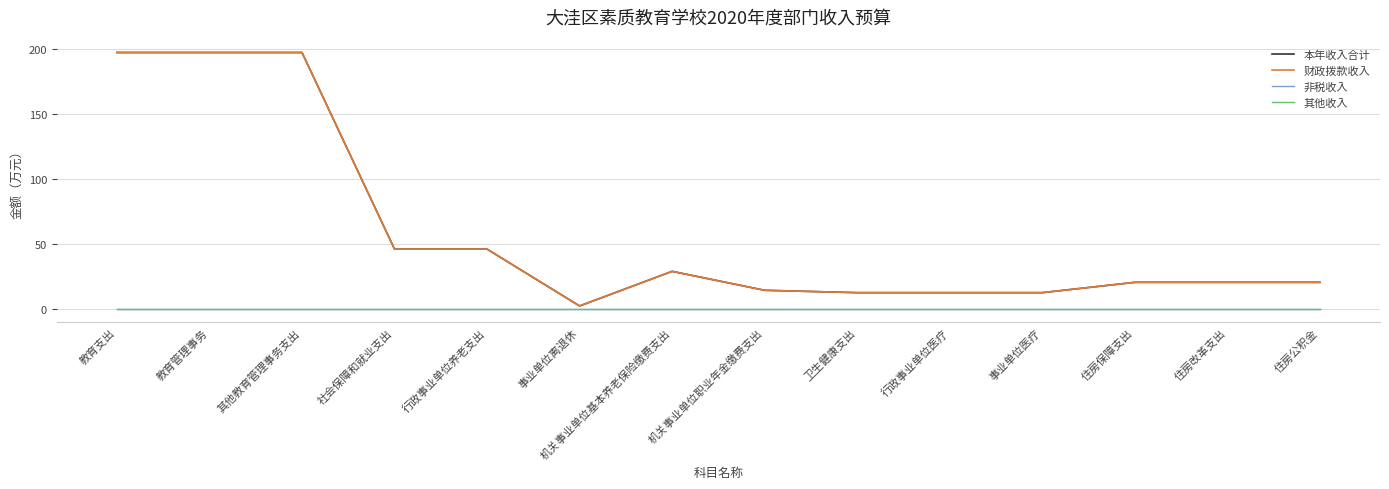

True or false: 本年收入合计 and 非税收入 intersect in this chart.

False